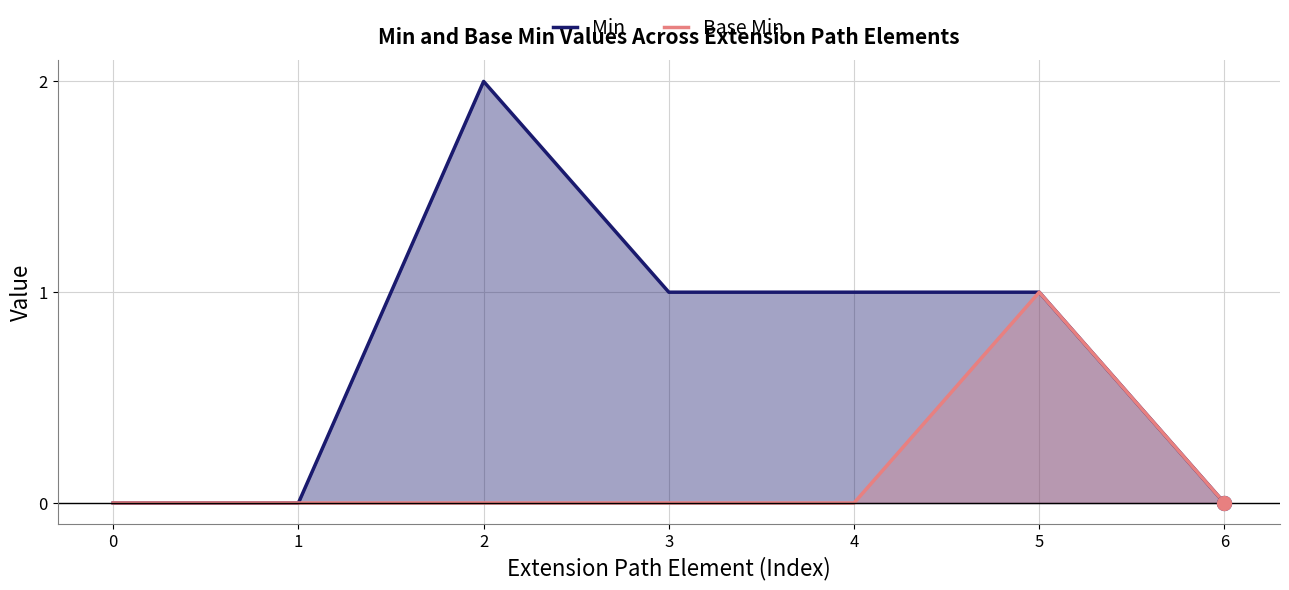

Where is the first local maximum for Base Min?

5